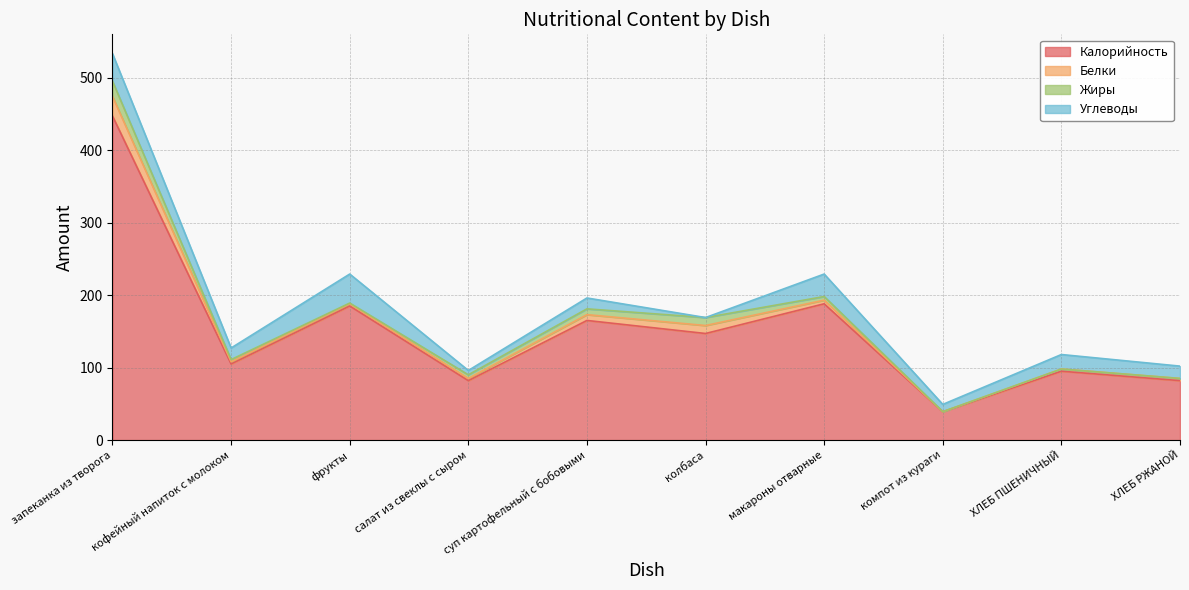

Reading left to right, what are all the values shown in this chart?

Калорийность: запеканка из творога=447.0	кофейный напиток с молоком=105.0	фрукты=185.0	салат из свеклы с сыром=82.0	суп картофельный с бобовыми=165.0	колбаса=147.0	макароны отварные=188.0	компот из кураги=39.0	ХЛЕБ ПШЕНИЧНЫЙ=95.0	ХЛЕБ РЖАНОЙ=82.0
Белки: запеканка из творога=27.0	кофейный напиток с молоком=3.0	фрукты=3.0	салат из свеклы с сыром=3.0	суп картофельный с бобовыми=8.0	колбаса=11.0	макароны отварные=5.0	компот из кураги=0.0	ХЛЕБ ПШЕНИЧНЫЙ=3.0	ХЛЕБ РЖАНОЙ=3.0
Жиры: запеканка из творога=21.0	кофейный напиток с молоком=3.0	фрукты=1.0	салат из свеклы с сыром=5.0	суп картофельный с бобовыми=8.0	колбаса=11.0	макароны отварные=5.0	компот из кураги=0.2	ХЛЕБ ПШЕНИЧНЫЙ=0.0	ХЛЕБ РЖАНОЙ=0.0
Углеводы: запеканка из творога=38.0	кофейный напиток с молоком=16.0	фрукты=40.0	салат из свеклы с сыром=6.0	суп картофельный с бобовыми=15.0	колбаса=0.0	макароны отварные=31.0	компот из кураги=10.0	ХЛЕБ ПШЕНИЧНЫЙ=20.0	ХЛЕБ РЖАНОЙ=17.0